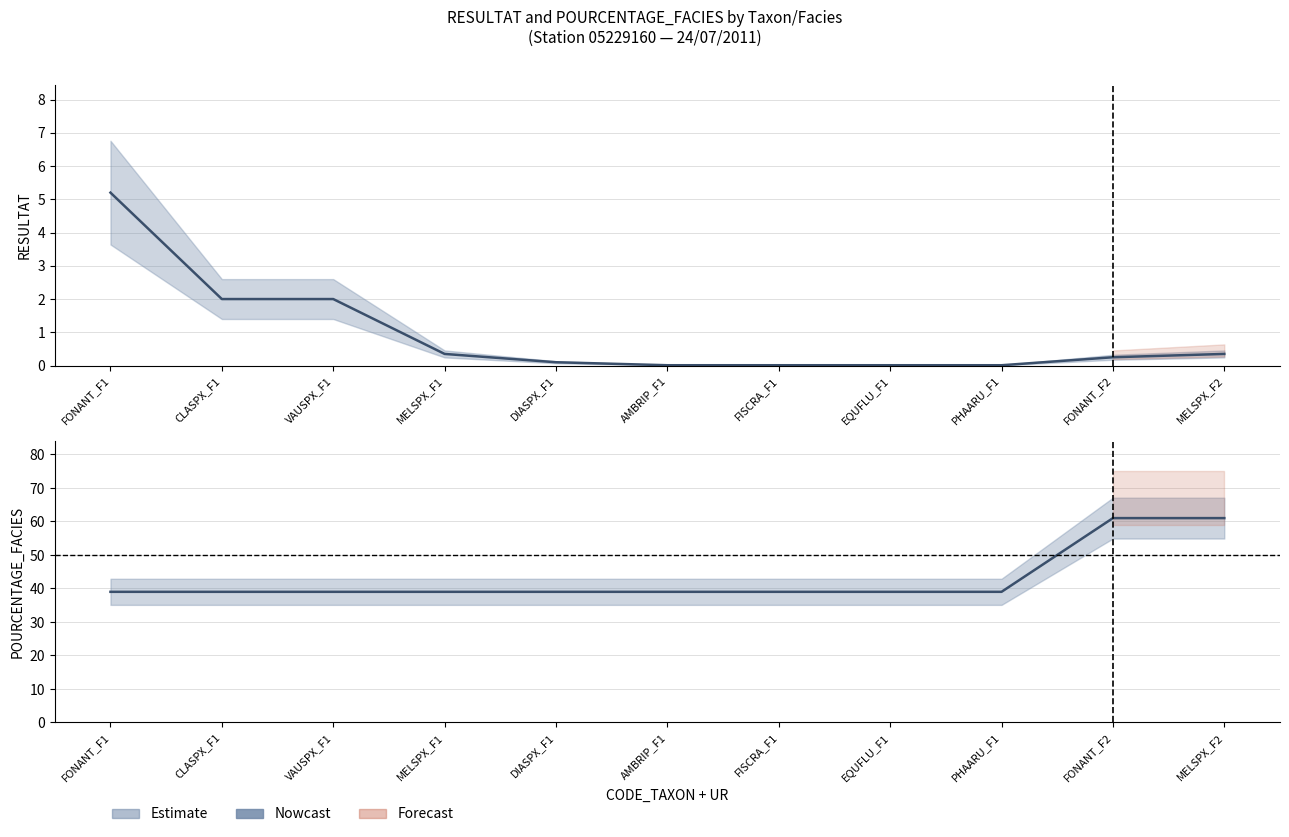

List the series in order of their overall mean, lowest first.

RESULTAT (line), POURCENTAGE_FACIES